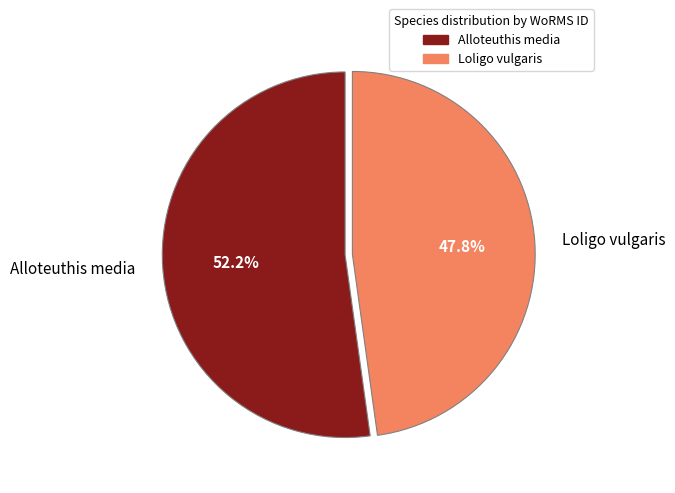

Is there any slice that represents more than half of the pie?

Yes